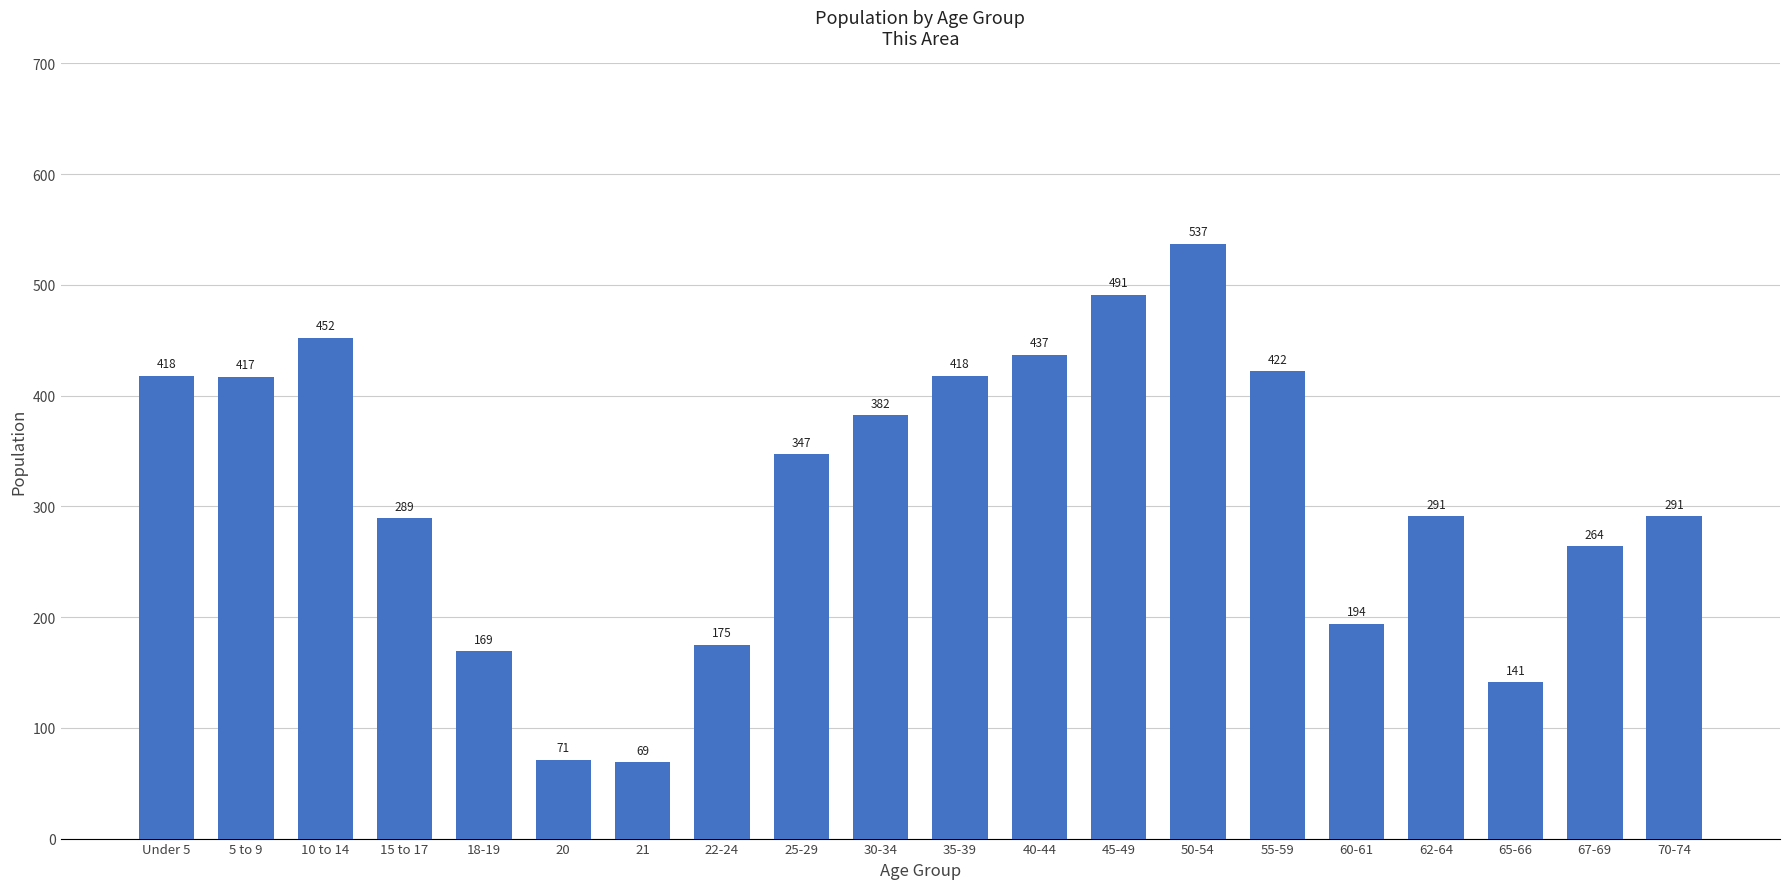

Does the chart contain stacked bars?

No